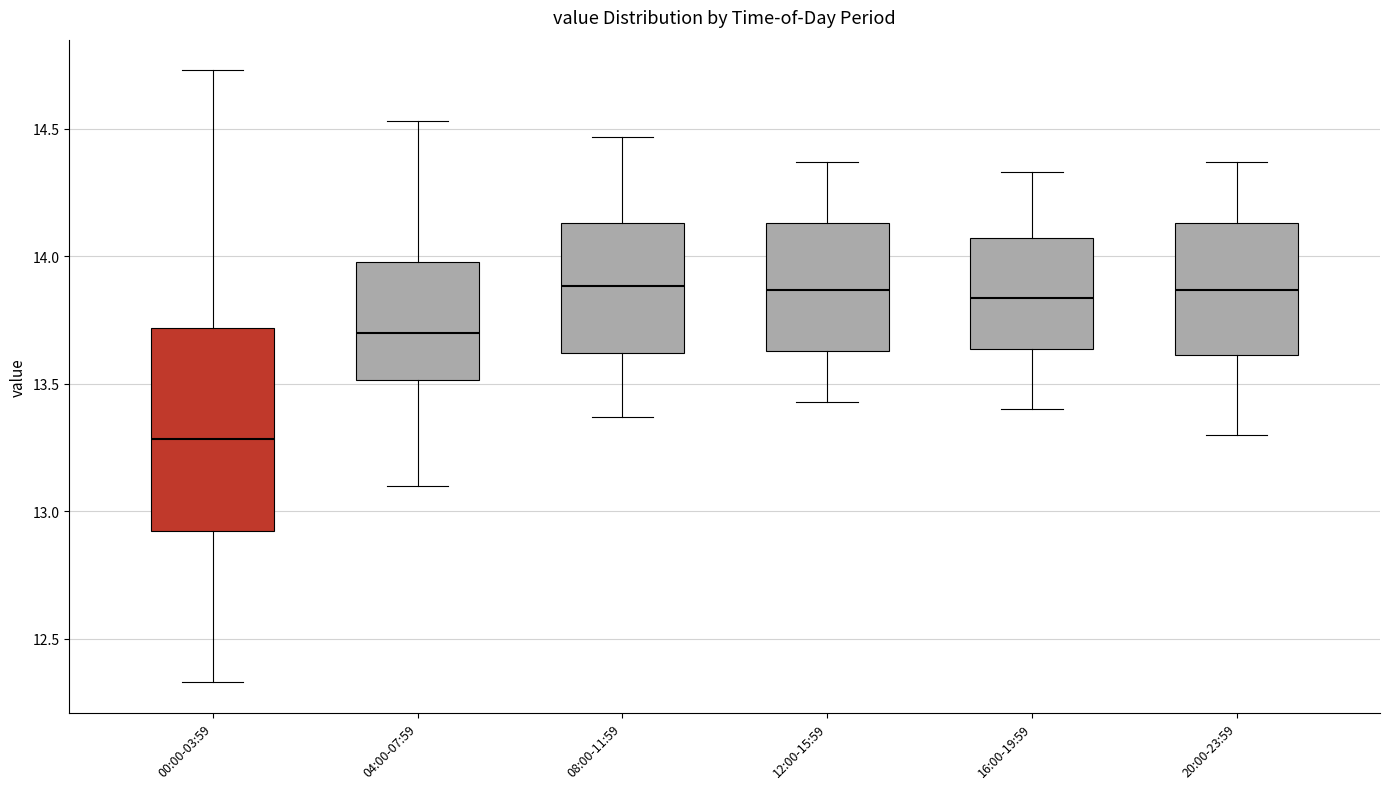

Comparing the boxes themselves (not the whiskers), which one is the tallest?

00:00-03:59